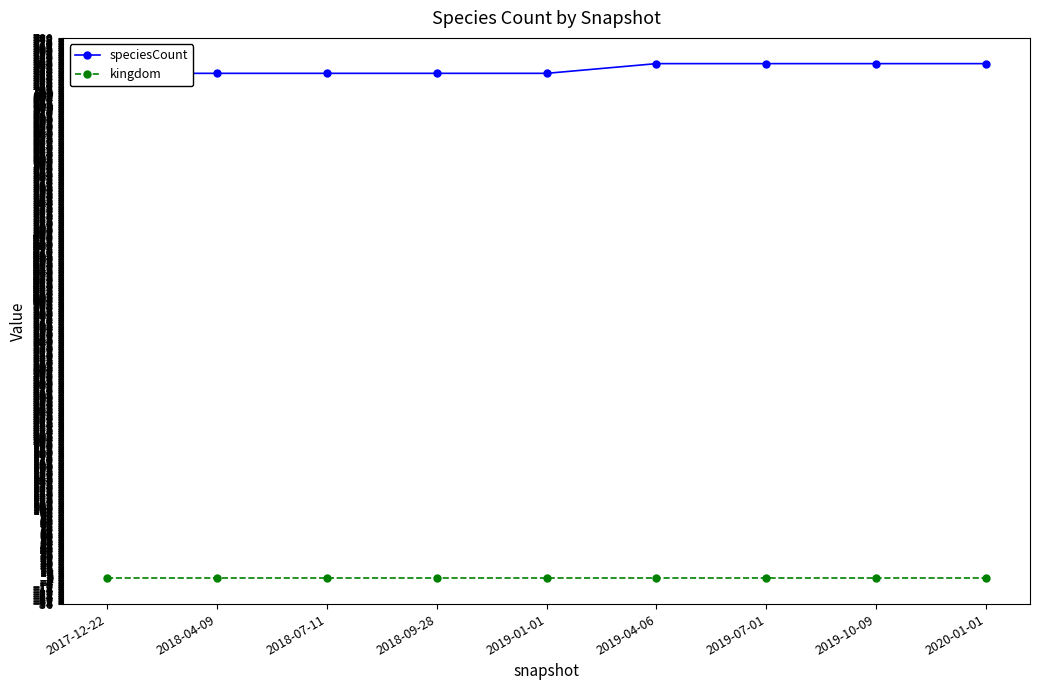

Reading right to left, transcribe all the data shown in this chart.

speciesCount: 2020-01-01=743	2019-10-09=743	2019-07-01=743	2019-04-06=743	2019-01-01=729	2018-09-28=729	2018-07-11=729	2018-04-09=729	2017-12-22=729
kingdom: 2020-01-01=1	2019-10-09=1	2019-07-01=1	2019-04-06=1	2019-01-01=1	2018-09-28=1	2018-07-11=1	2018-04-09=1	2017-12-22=1